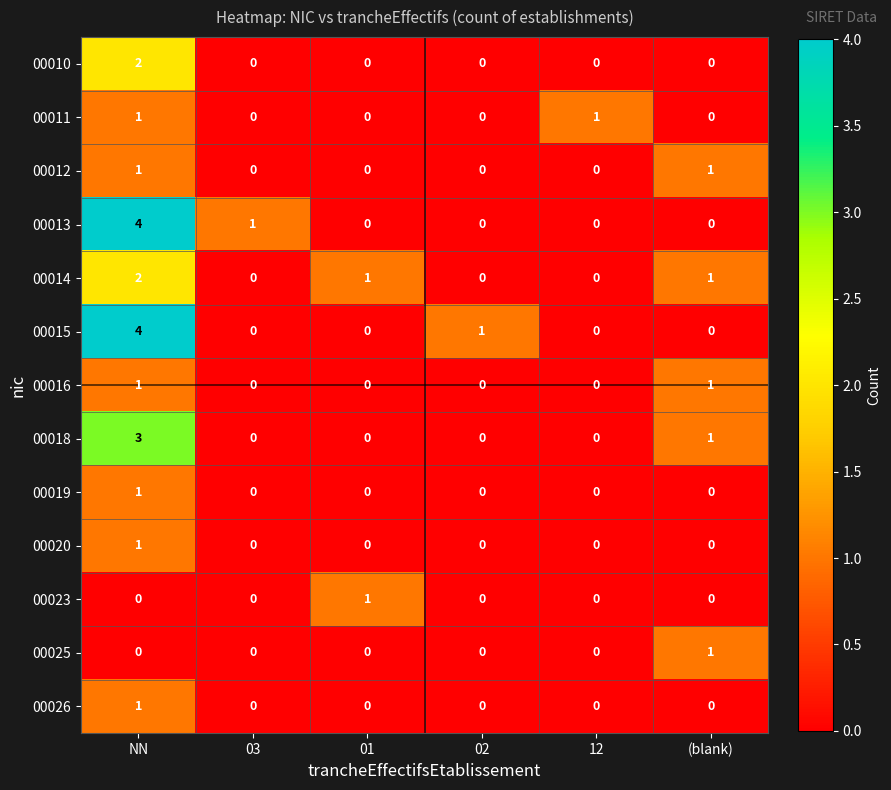

Is it true that 00010 equals 0 at 03?

True